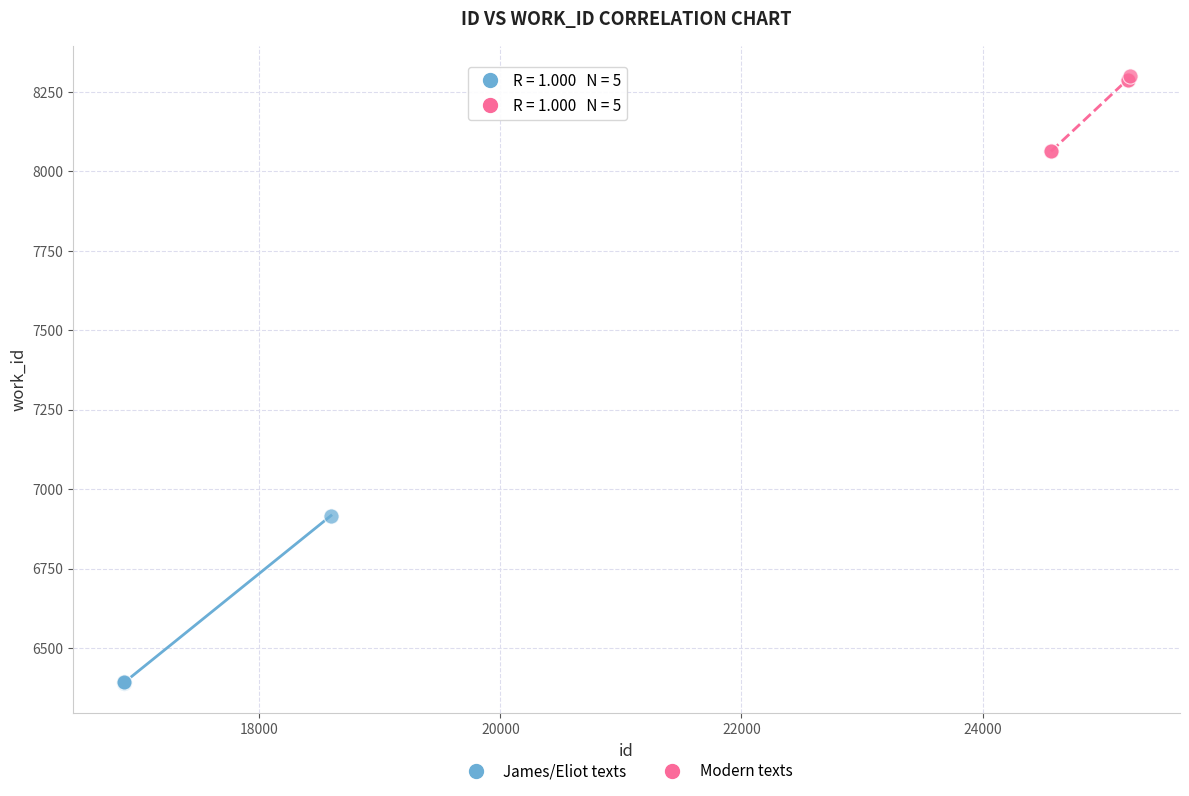

Which series reaches the maximum Y coordinate?

Modern texts